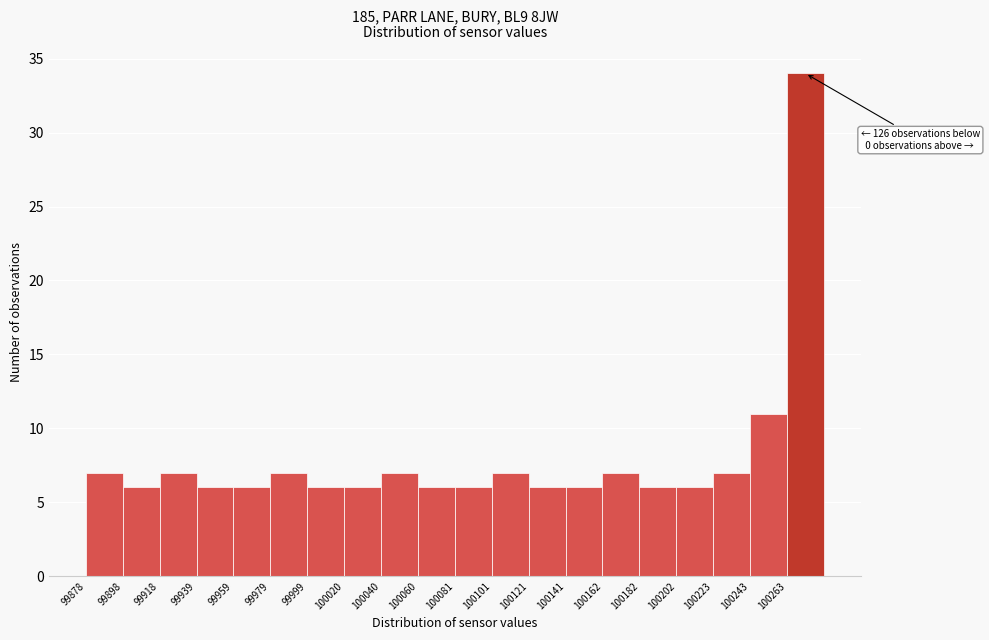

Over which range of the x-axis is the bar tallest?

100265 to 100285